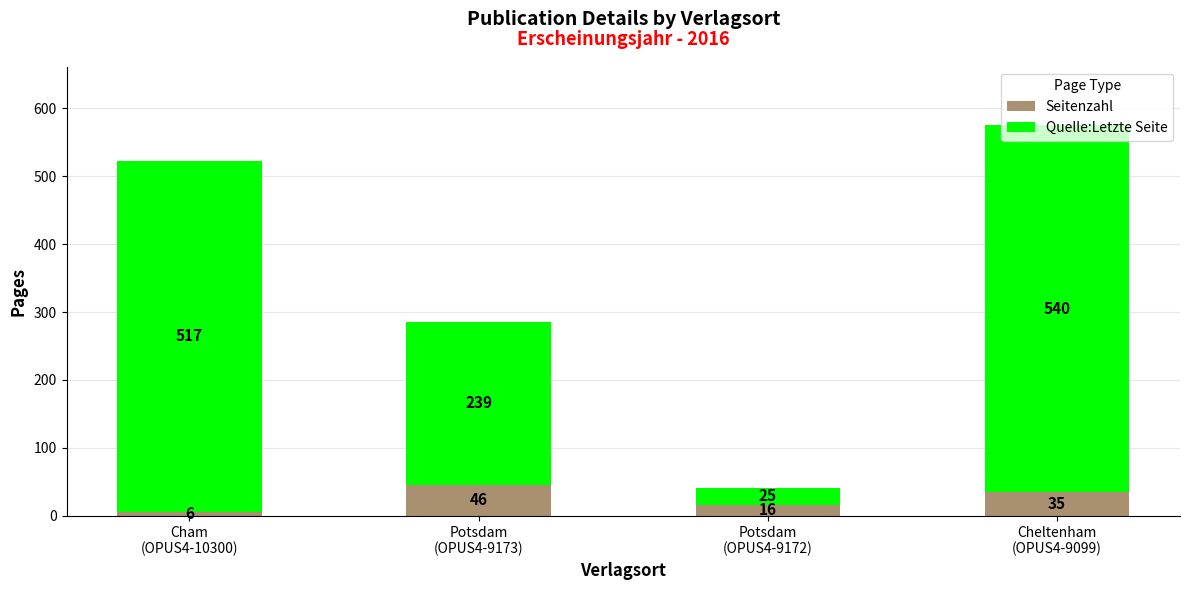

What is the total value across all series at Potsdam
(OPUS4-9173)?

285